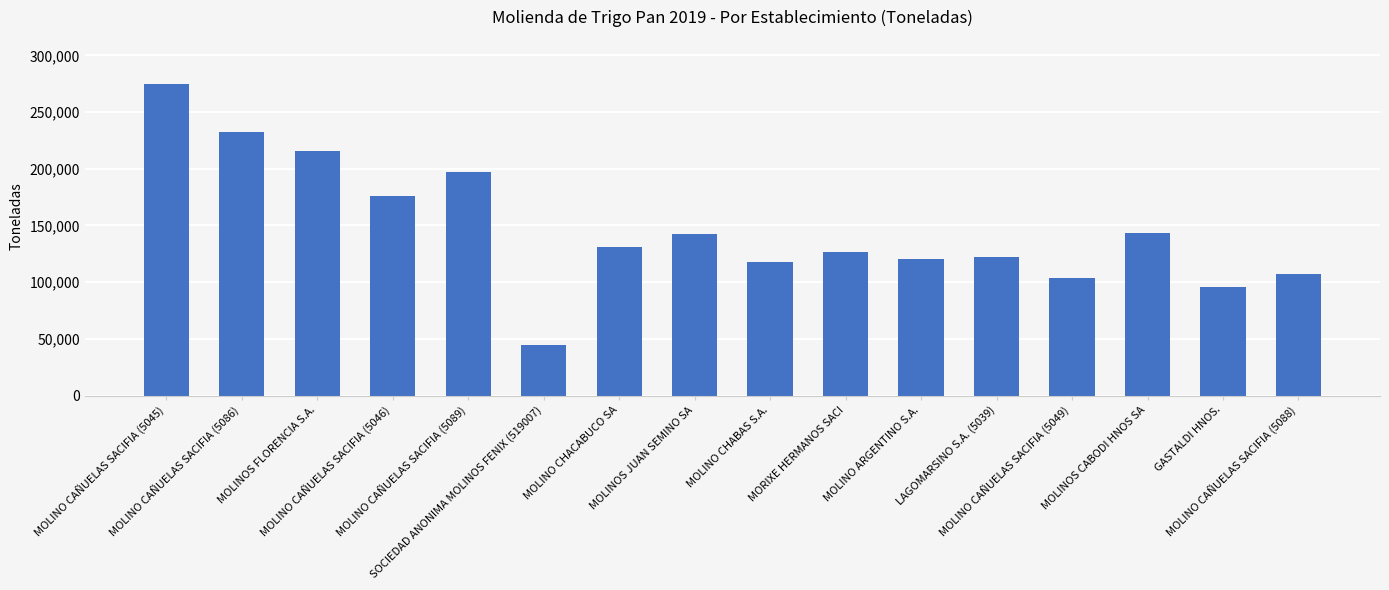

What is the change in value from MOLINO ARGENTINO S.A. to LAGOMARSINO S.A. (5039)?

+2553